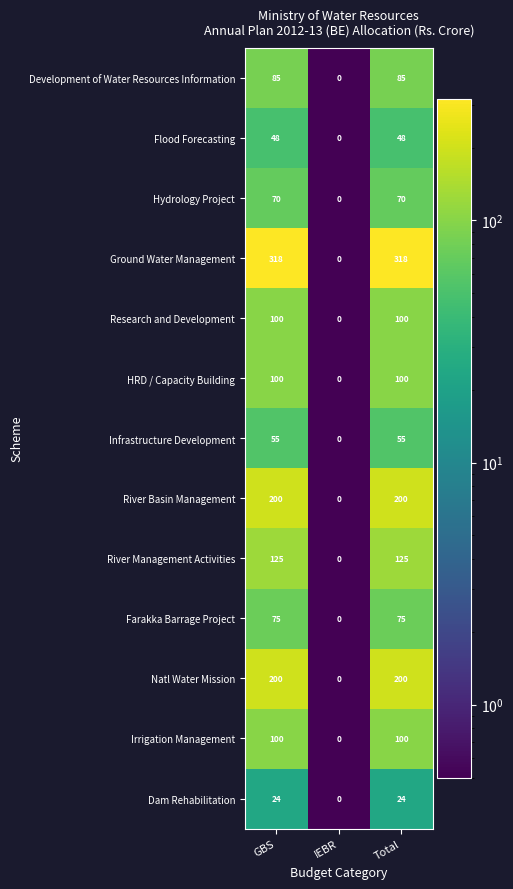

Which category has the lowest value across all series?

IEBR